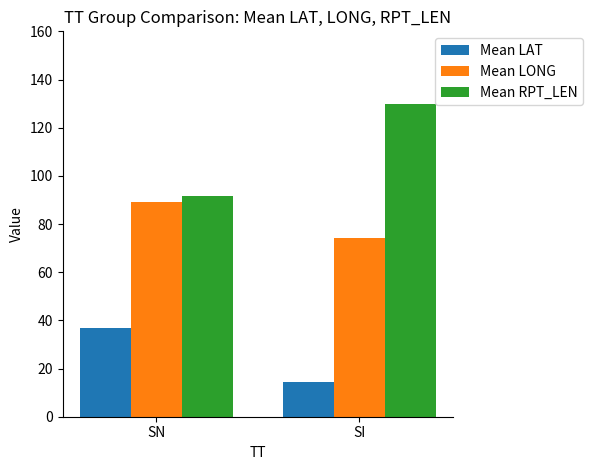

What is the total value across all series at SN?

218.1